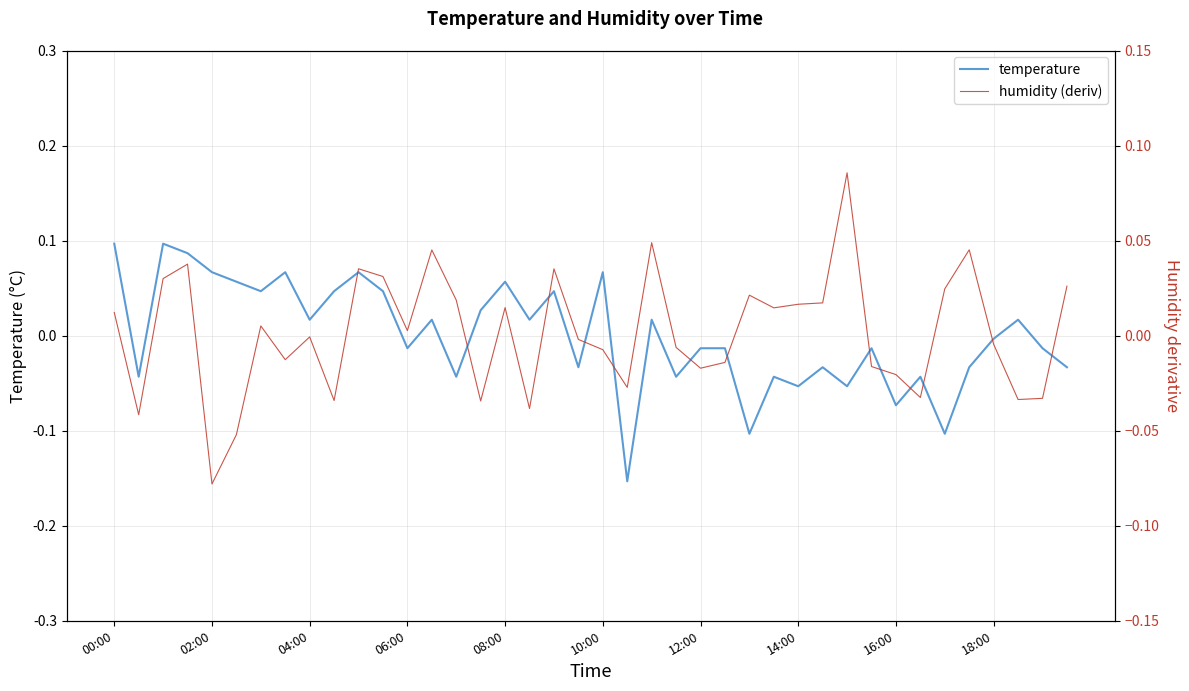

What are all the series names shown in the legend?

temperature, humidity (deriv)